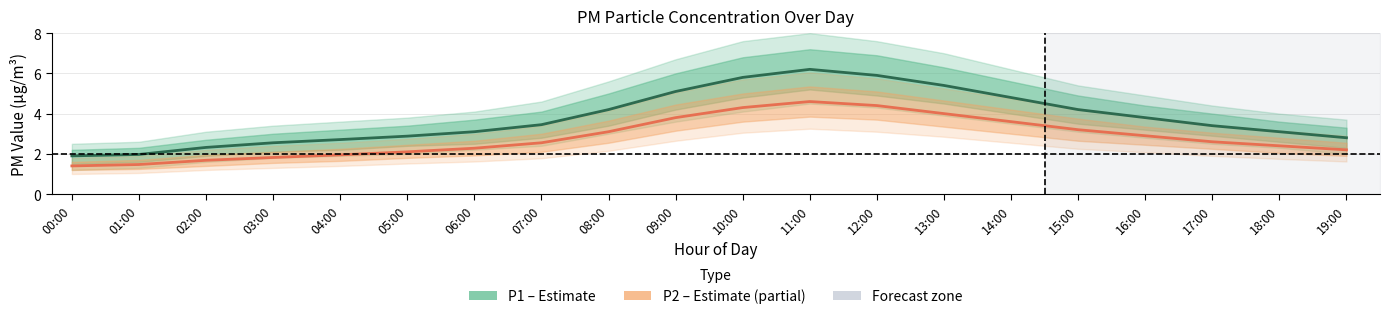

Rank the series by their average value, from highest to lowest.

P1 (Estimate), P2 (Partial)